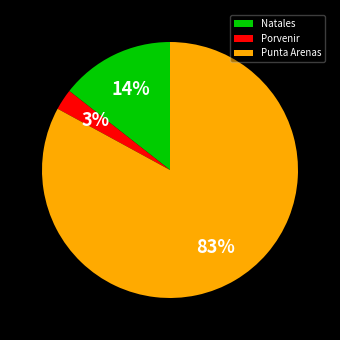

Is Natales the majority of the pie?

No